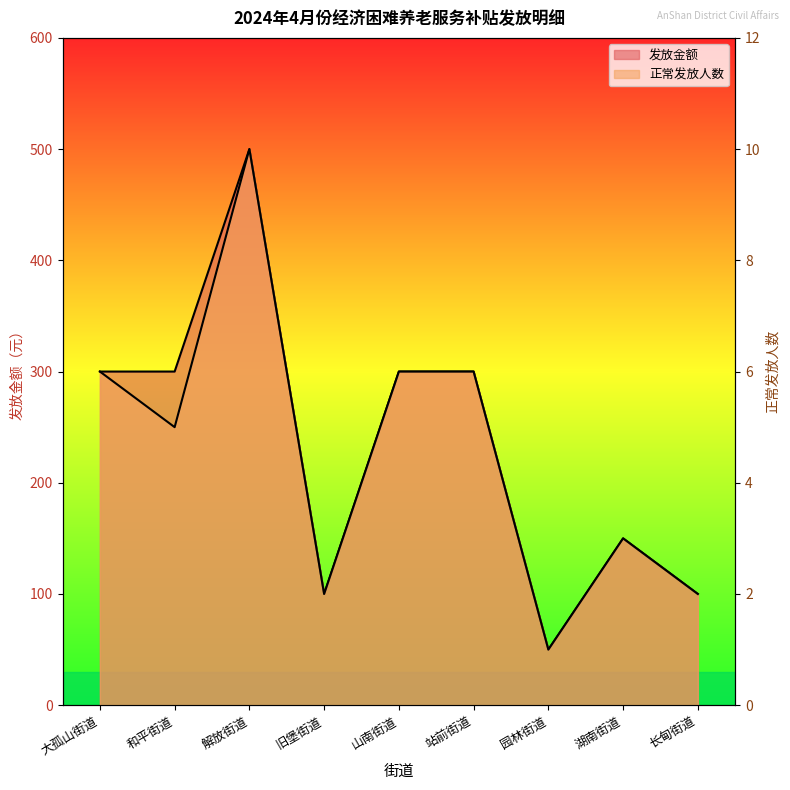

Between 长甸街道 and 园林街道, which is larger?

长甸街道